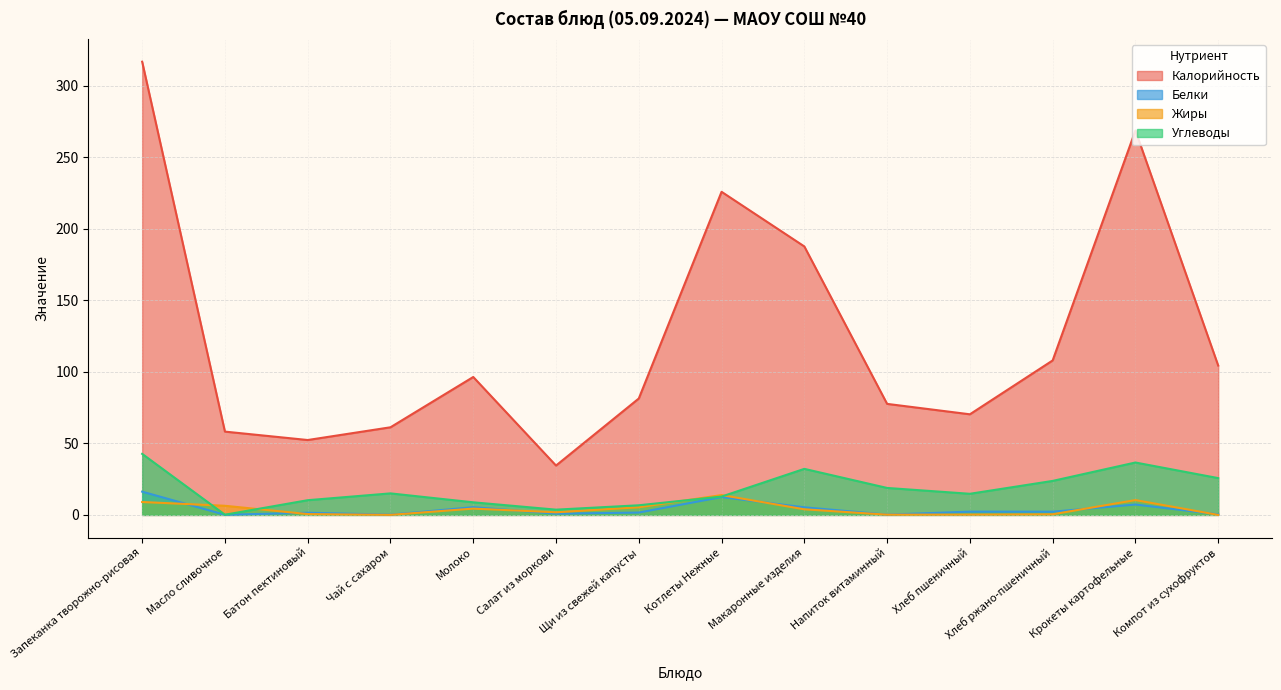

What value does the Углеводы series have at Батон пектиновый?

10.3